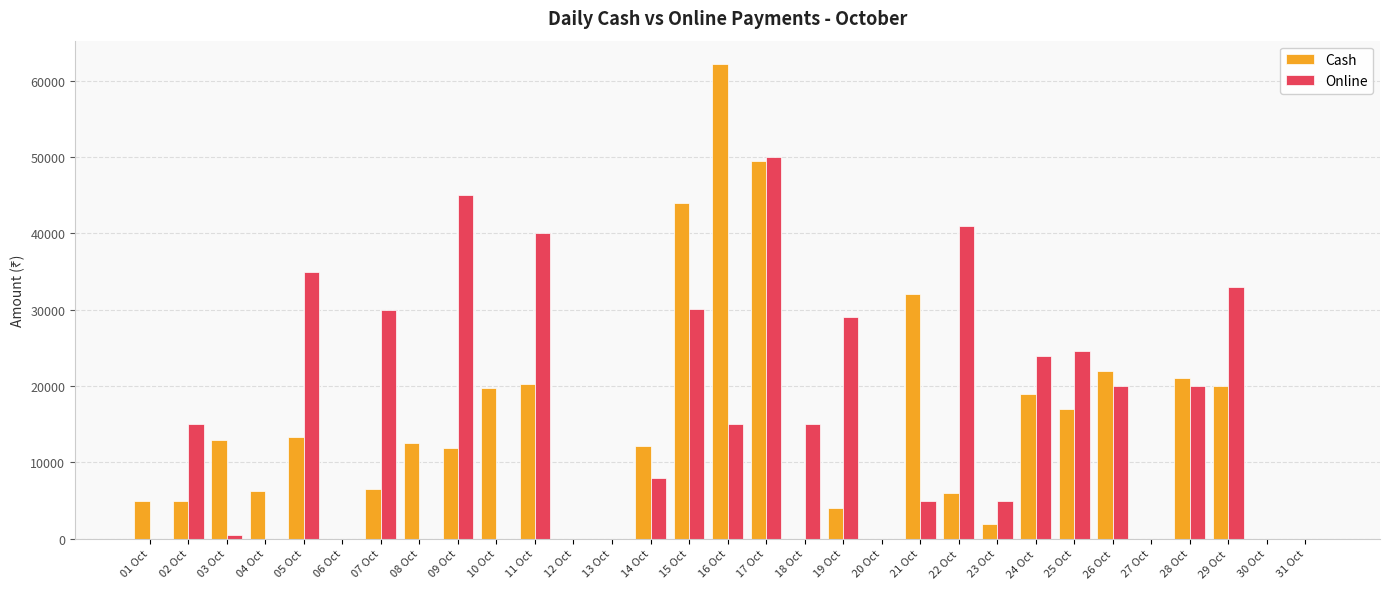

The Cash series shows 31743 at 12 Oct. True or false?

False